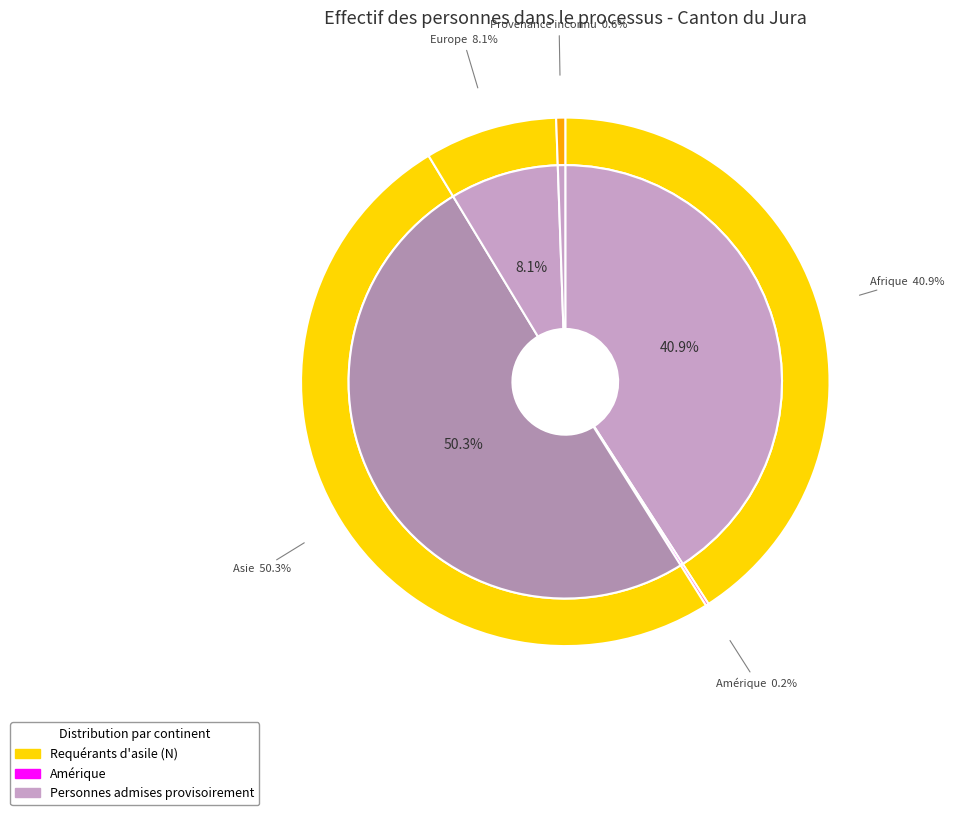

What percentage is the Provenance inconnu slice, to the nearest percent?

1%